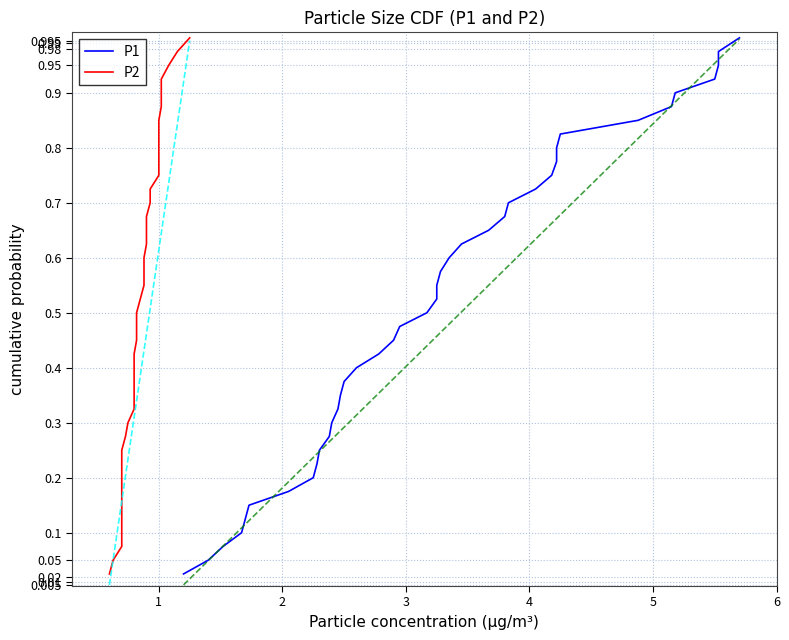

What is the difference between the second highest and minimum values in the P1 series?

0.9